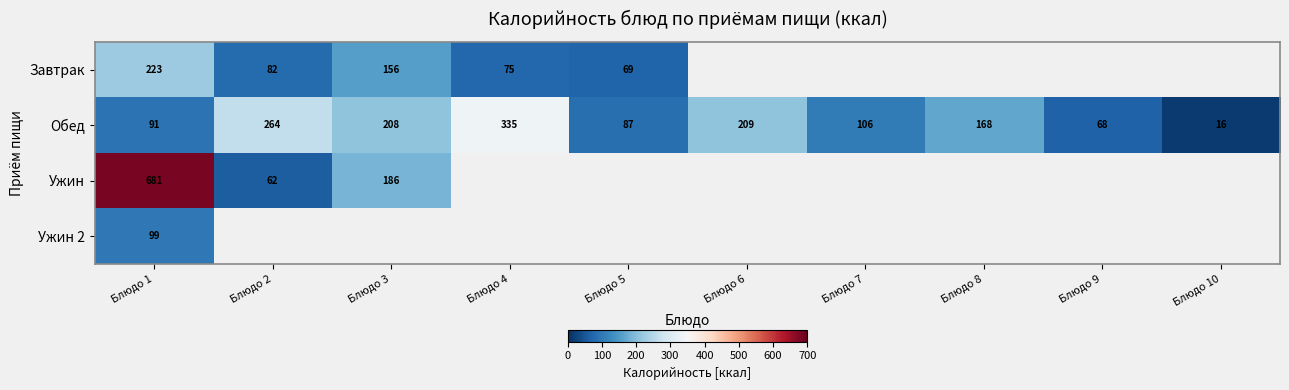

Which category has the highest value across all series?

Блюдо 1